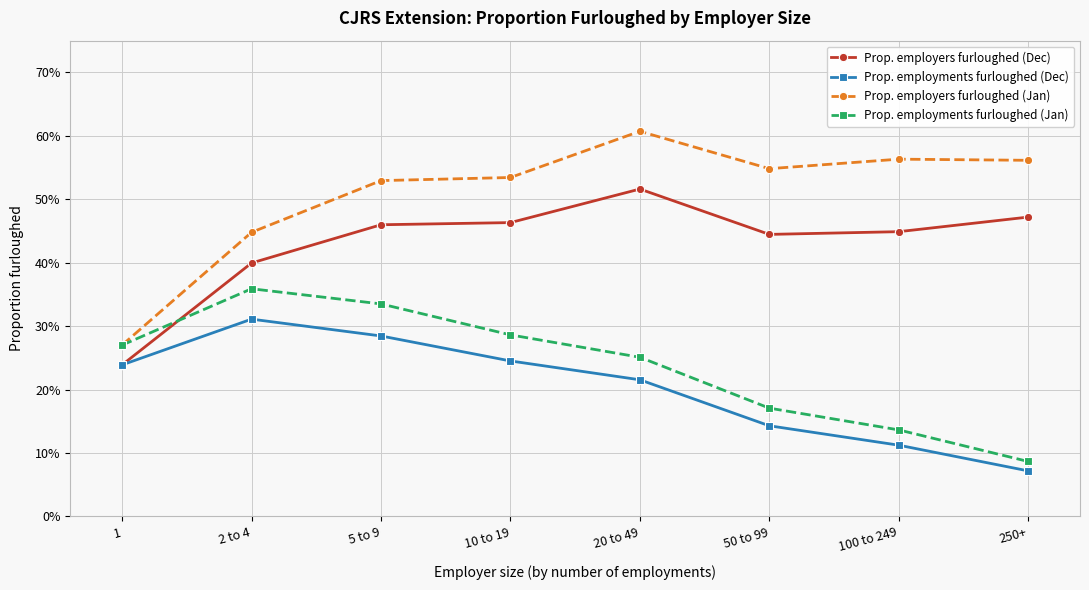

The value of Prop. employers furloughed (Dec) at 50 to 99 is 0.4. True or false?

True